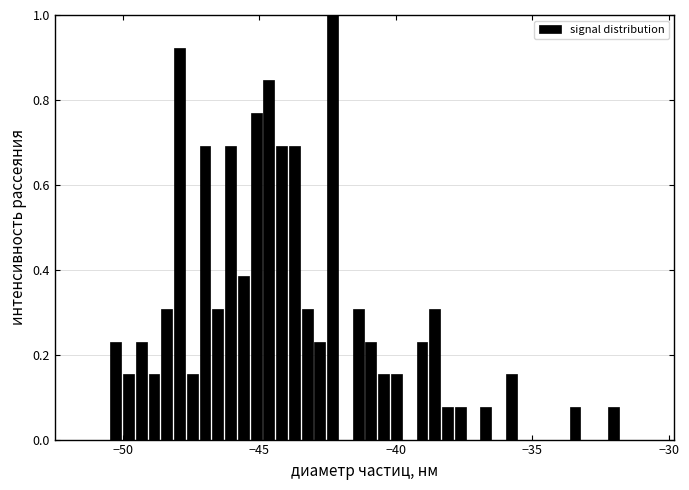

Around what value on the x-axis is the tallest bar? Give the approximate position of its centre, as read against the axis.

-42.5